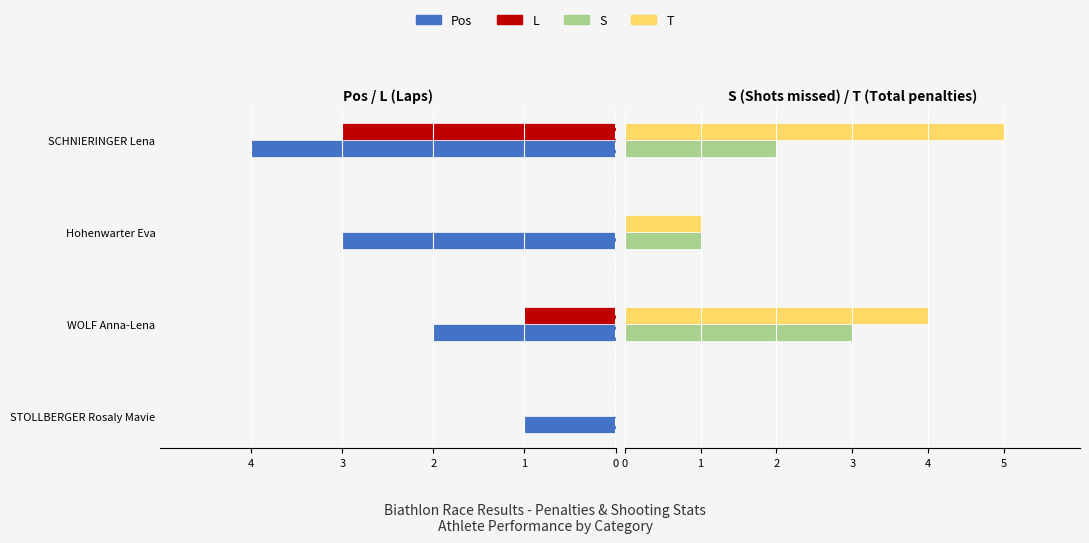

What are all the series names shown in the legend?

Pos, L, S, T